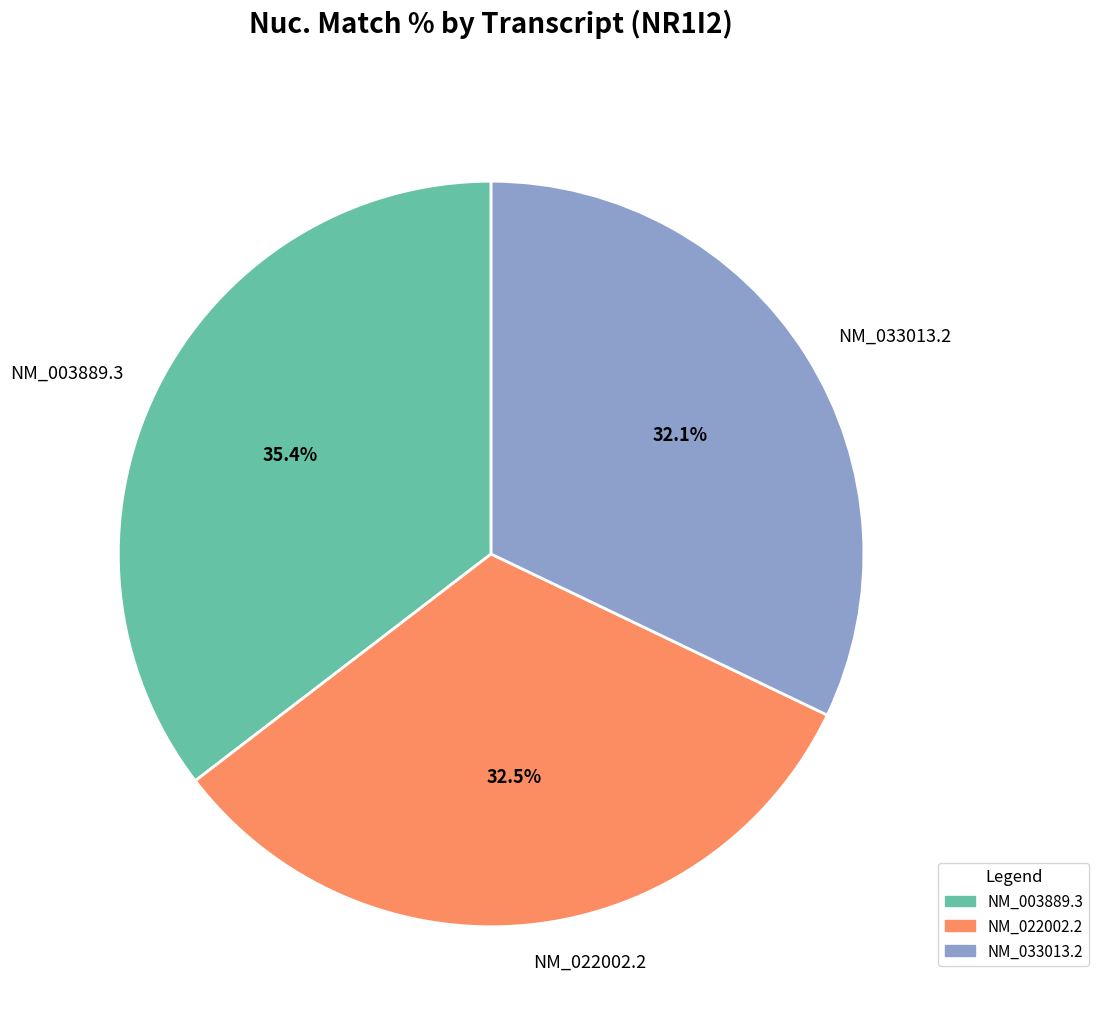

Count the number of slices in the pie.

3